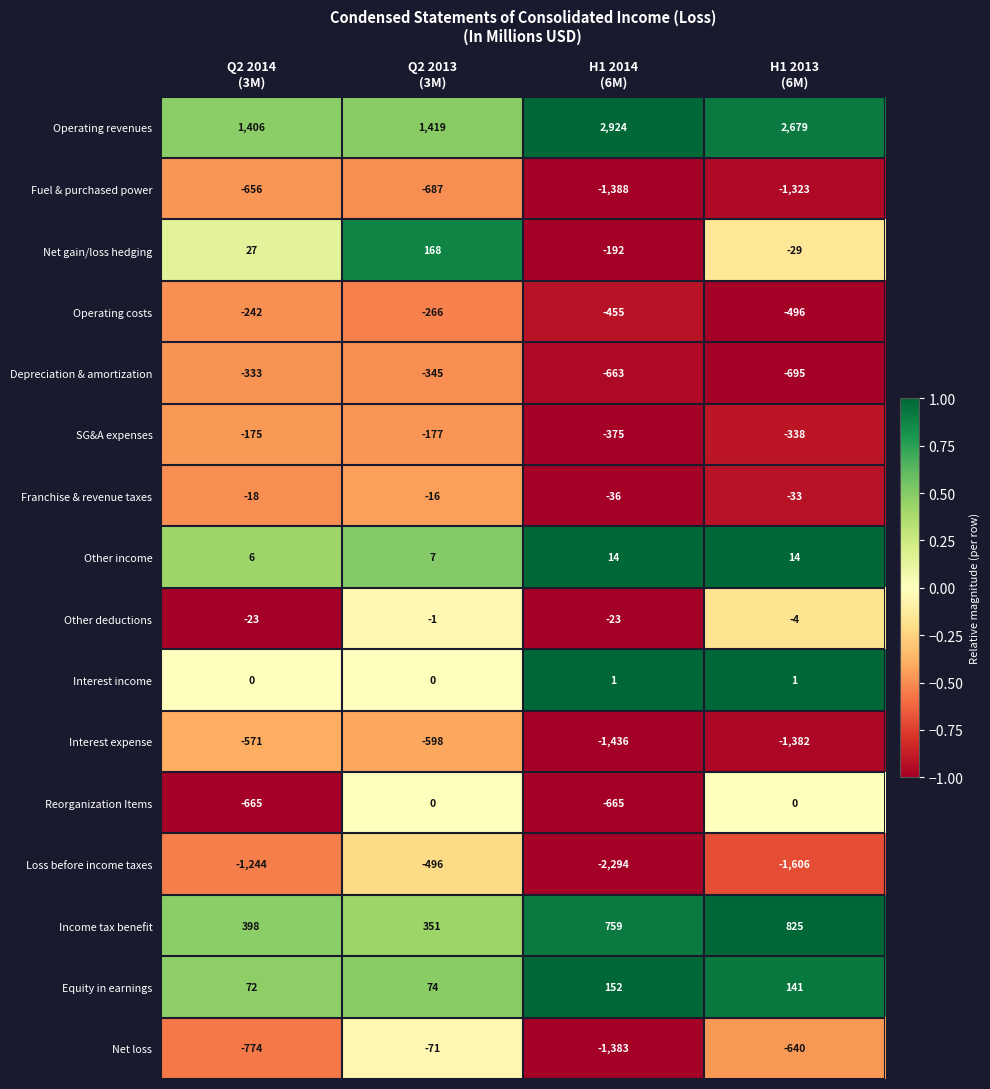

What is the minimum value shown in the chart?

-2294